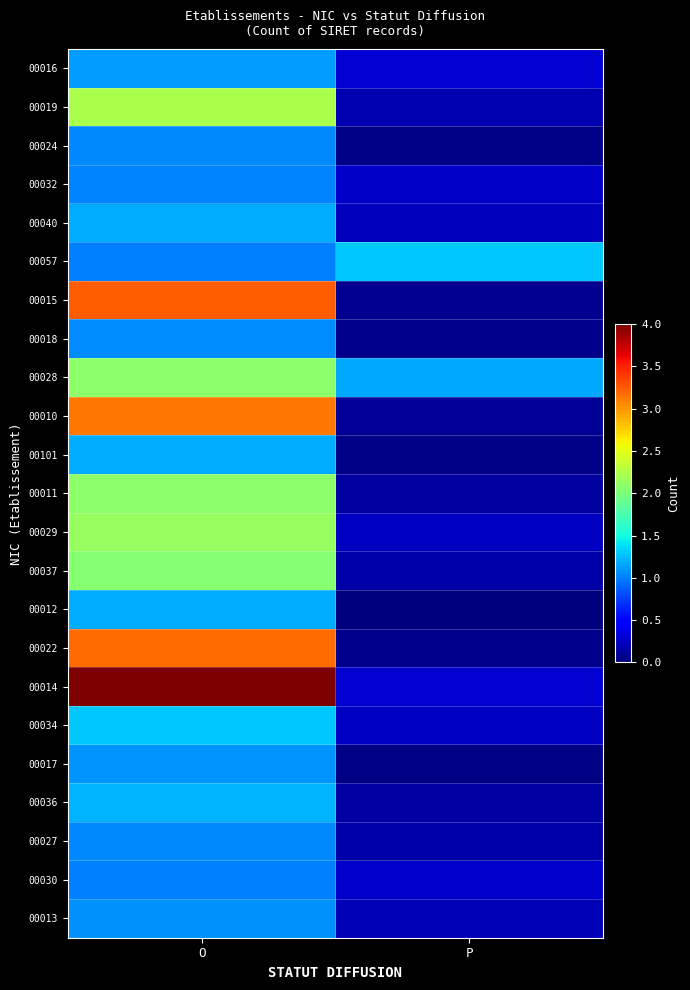

At which category is the sum across all series the highest?

O